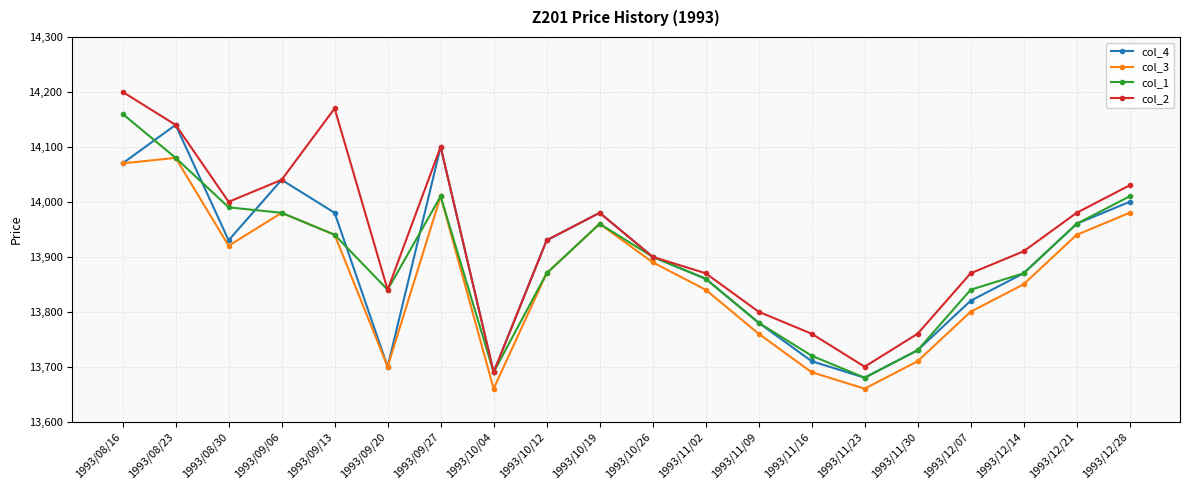

What is the average value of the col_4 series?

13894